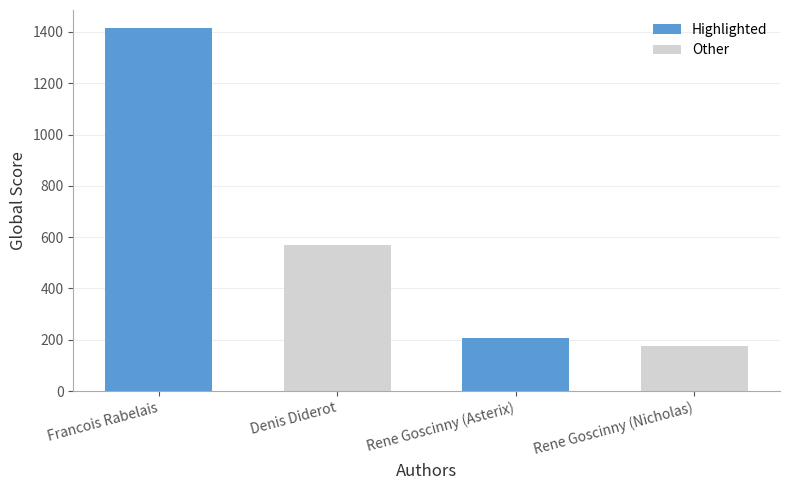

Between Rene Goscinny (Nicholas) and Francois Rabelais, which is larger?

Francois Rabelais